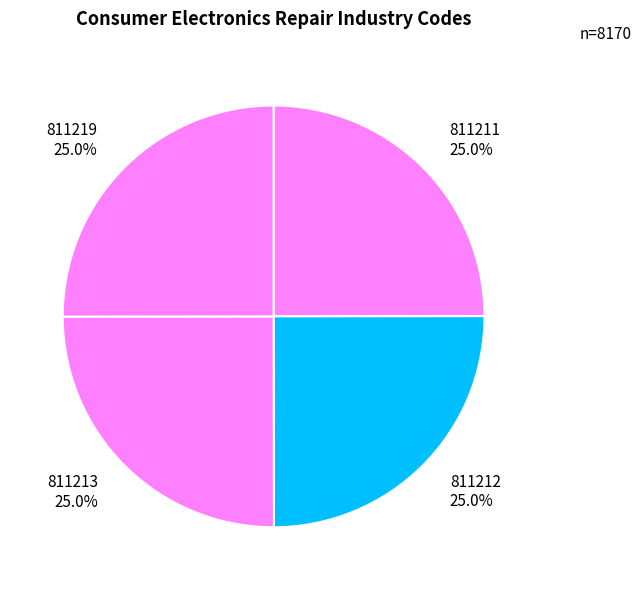

Is 811213 the majority of the pie?

No